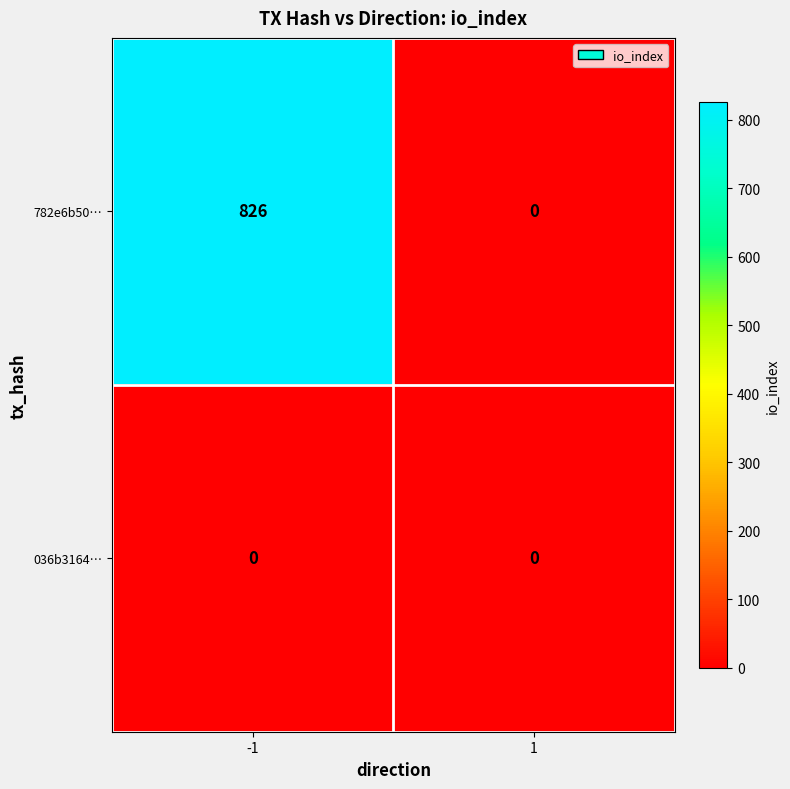

At how many categories does at least one series exceed 457?

1